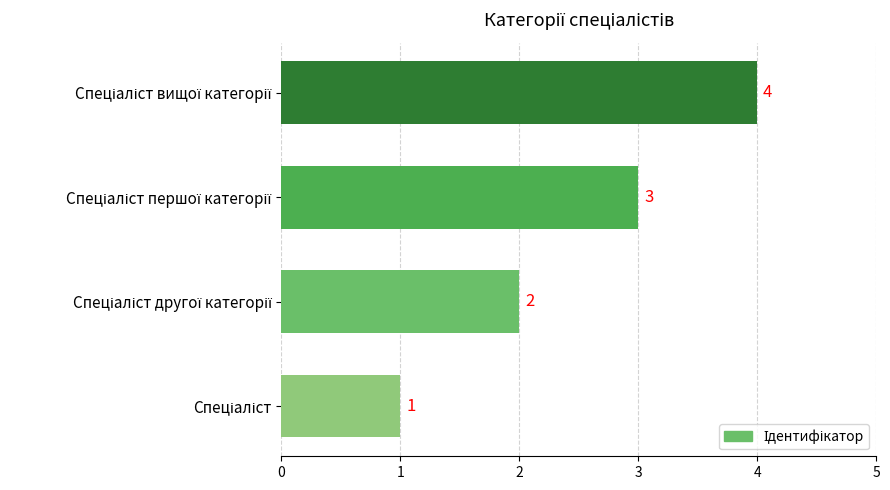

What is the greatest value displayed?

4